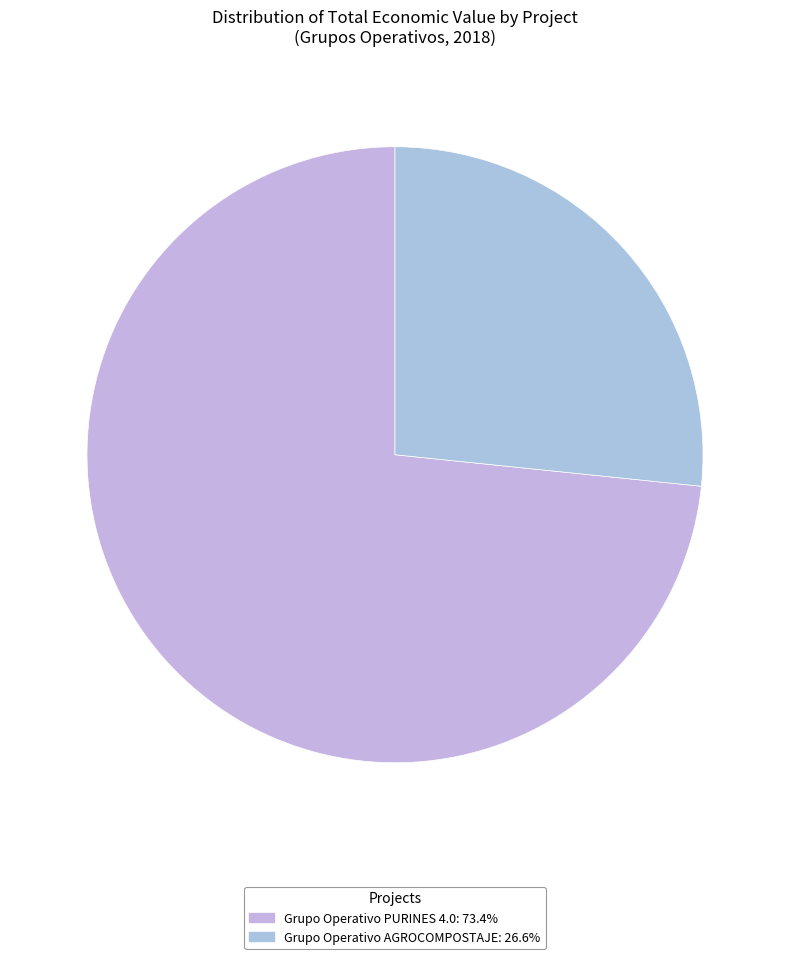

What is the ratio of the value at Grupo Operativo AGROCOMPOSTAJE to the value at Grupo Operativo PURINES 4.0?

0.4